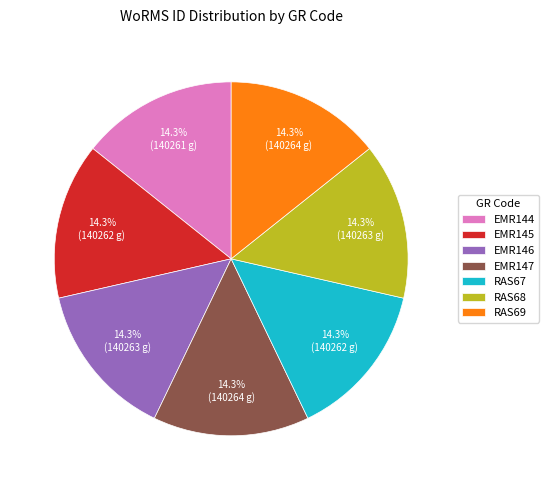

What is the ratio of the value at EMR144 to the value at EMR147?

1.0